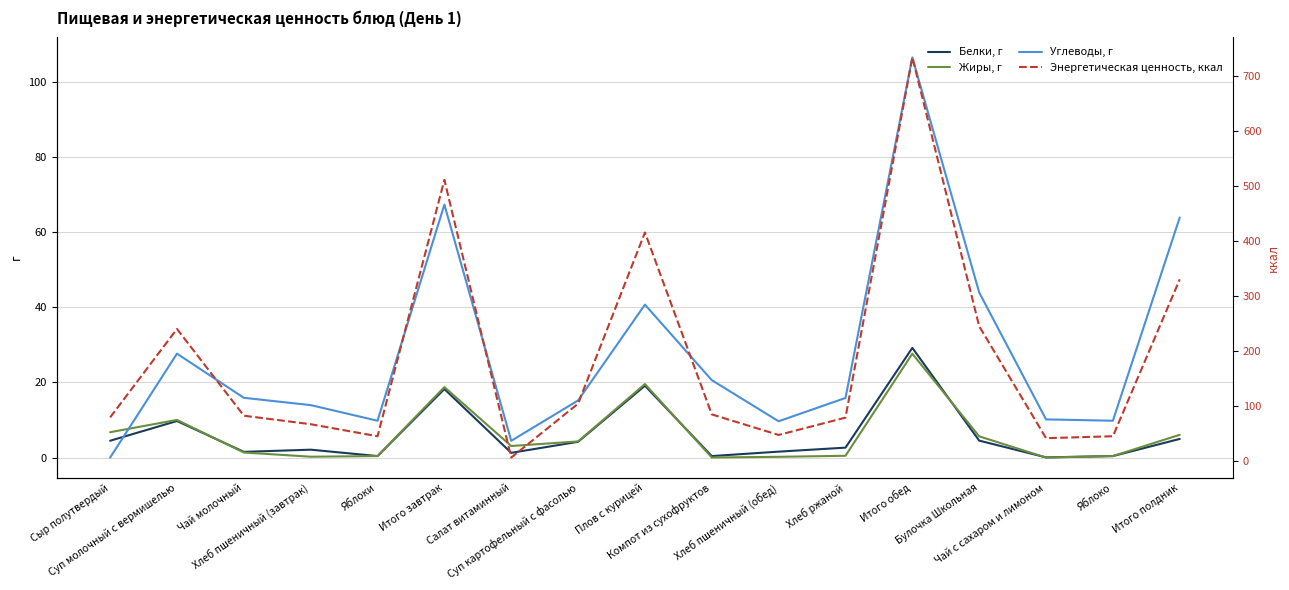

What is the average value of the Жиры, г series?

6.2